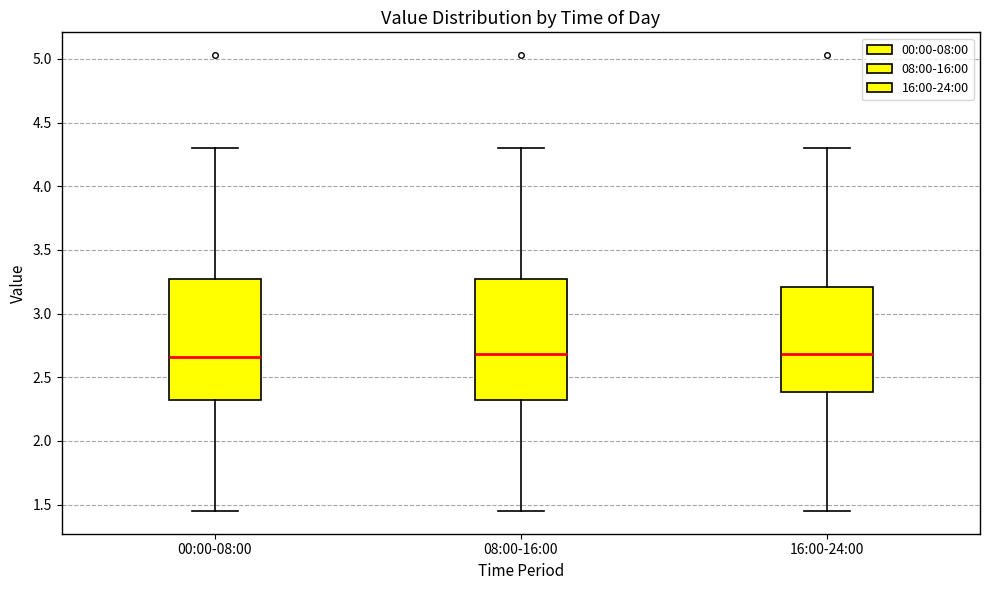

Reading left to right, transcribe this box plot: for each box, give where its median line is, the range the box spans, and where its two whiskers end, as read against the y-axis. The values are not printed on the chart, so give them approximately, as read against the axis.

00:00-08:00: median 2.65, box 2.30 to 3.25, whiskers 1.45 to 4.30
08:00-16:00: median 2.70, box 2.30 to 3.25, whiskers 1.45 to 4.30
16:00-24:00: median 2.70, box 2.40 to 3.20, whiskers 1.45 to 4.30